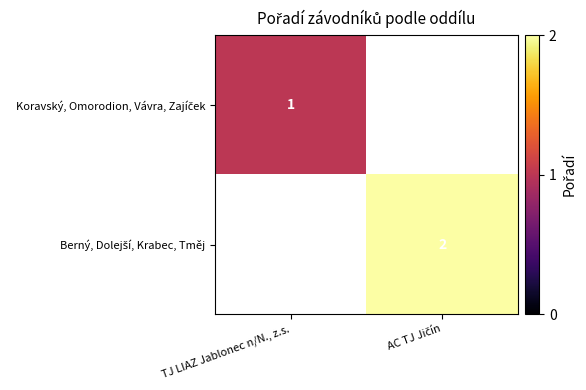

Which series has the widest spread of values?

Koravský, Omorodion, Vávra, Zajíček